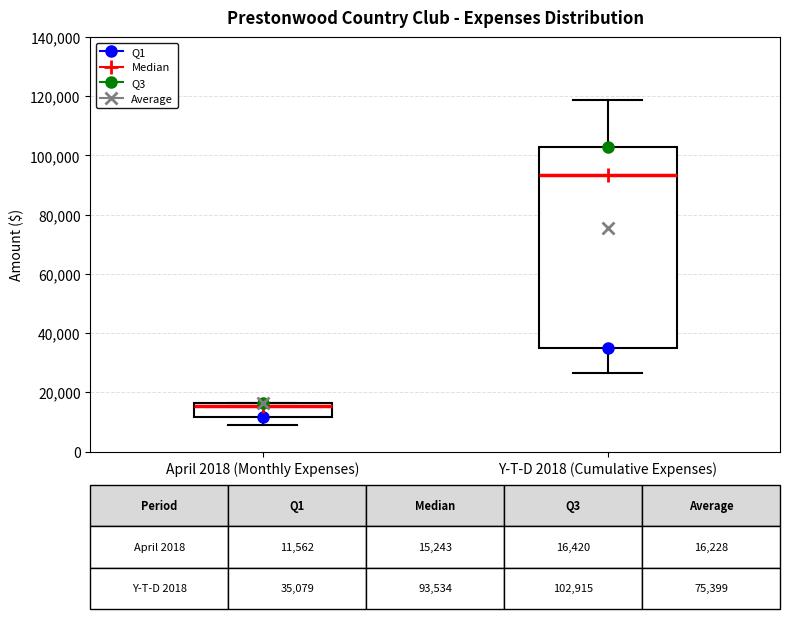

Comparing the boxes themselves (not the whiskers), which one is the tallest?

Y-T-D 2018 (Cumulative Expenses)